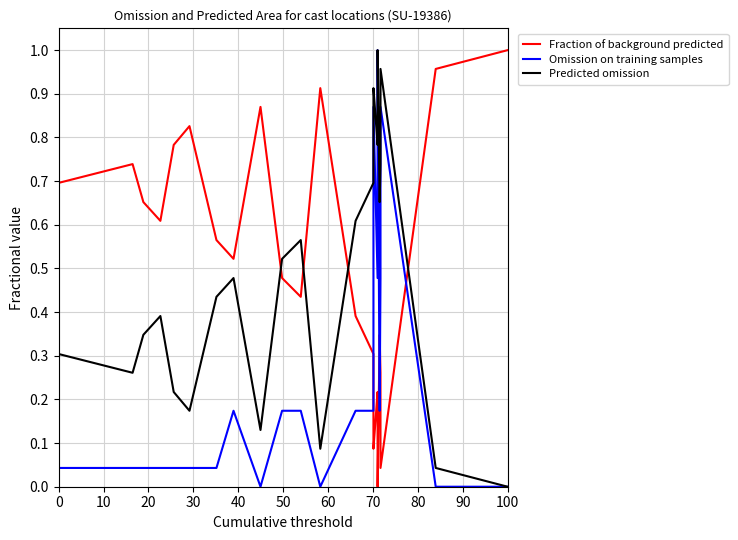

Count the number of data series in this chart.

3